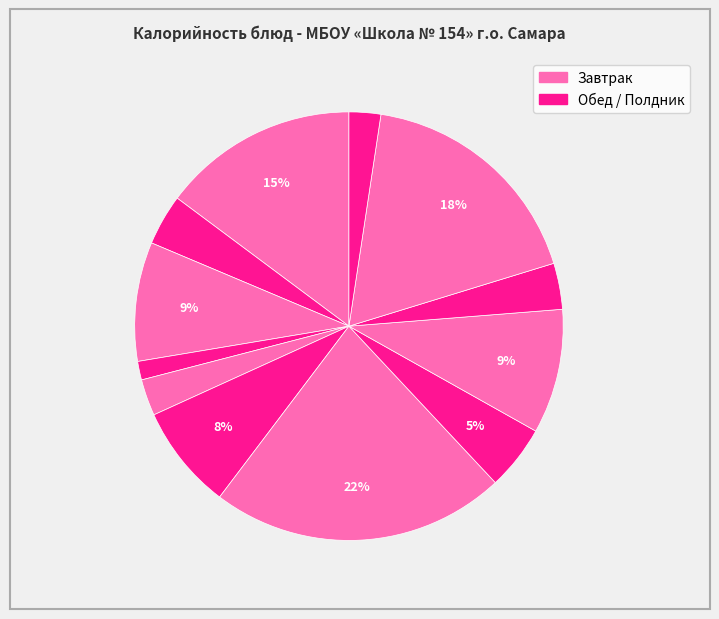

How many slices are in this pie chart?

12